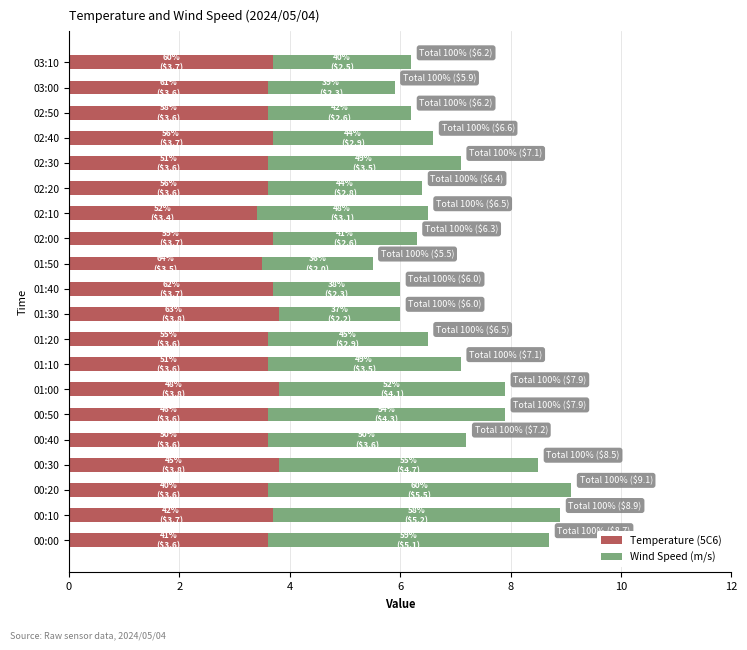

What is the average value of the Temperature (5C6) series?

3.6